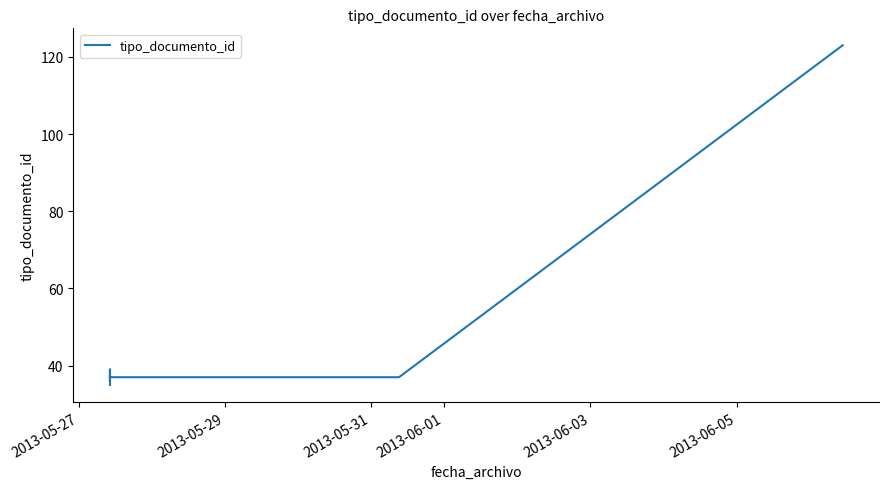

What is the label of the 5th point from the right?

2013-05-31